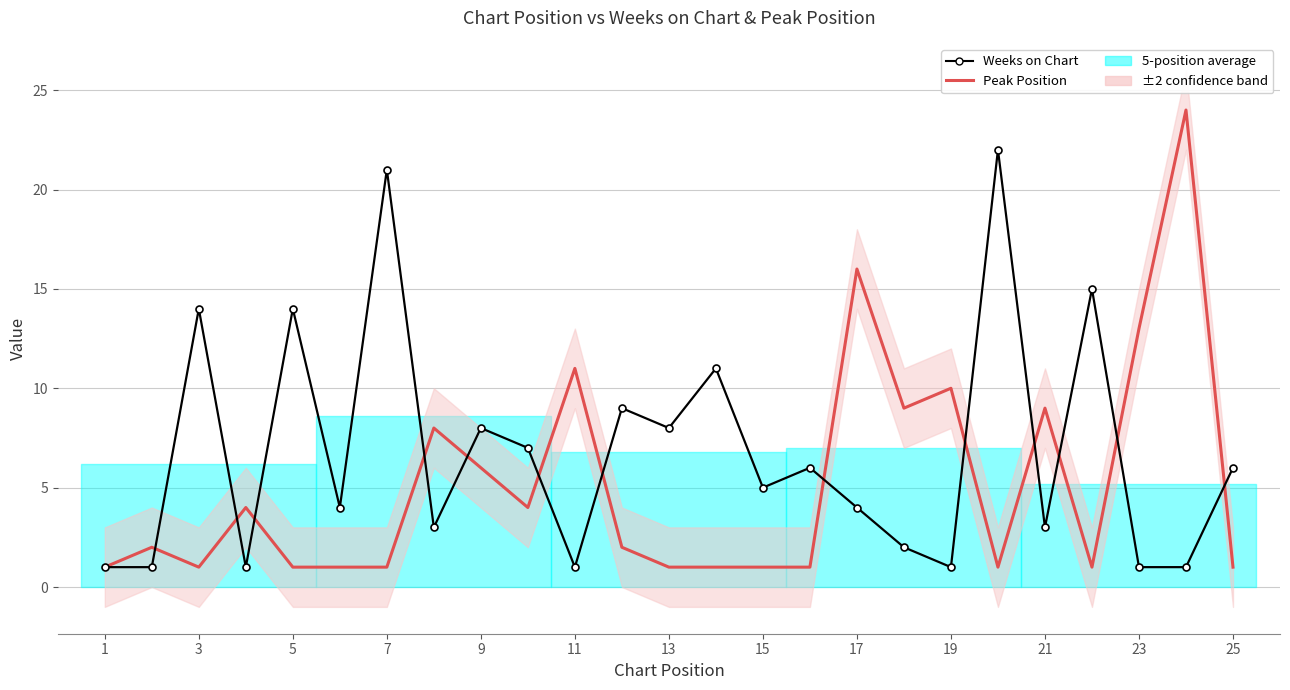

What is the maximum value for Peak Position?

24